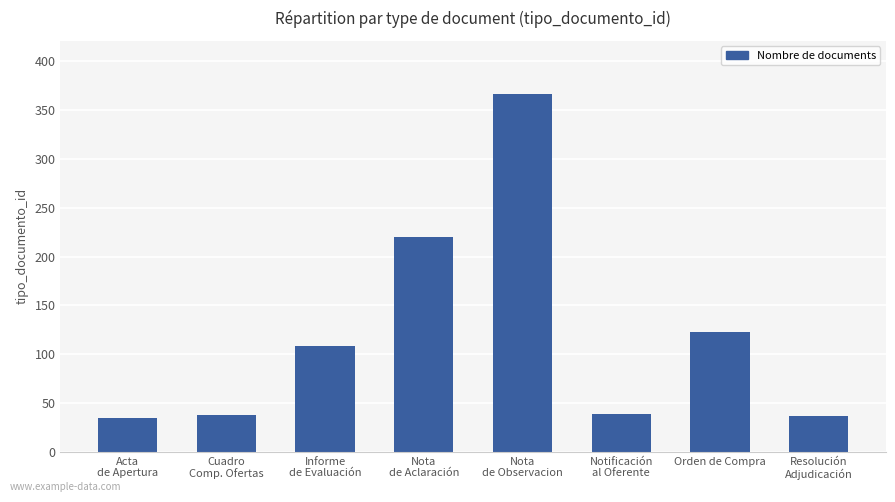

The value at Notificación
al Oferente is 39. True or false?

True